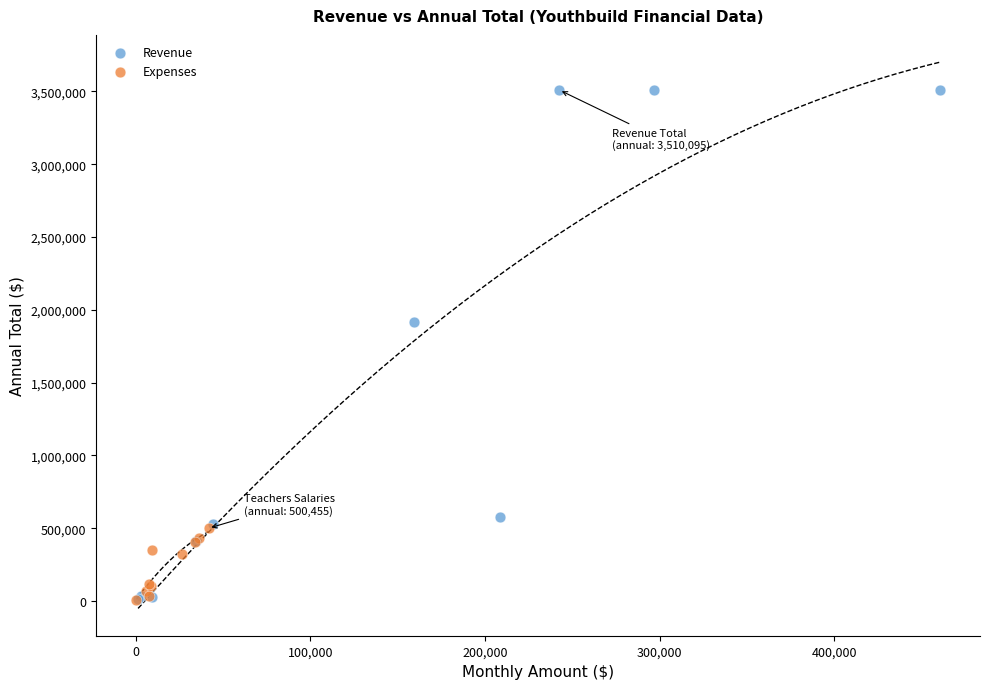

Which series reaches the maximum Y coordinate?

Revenue